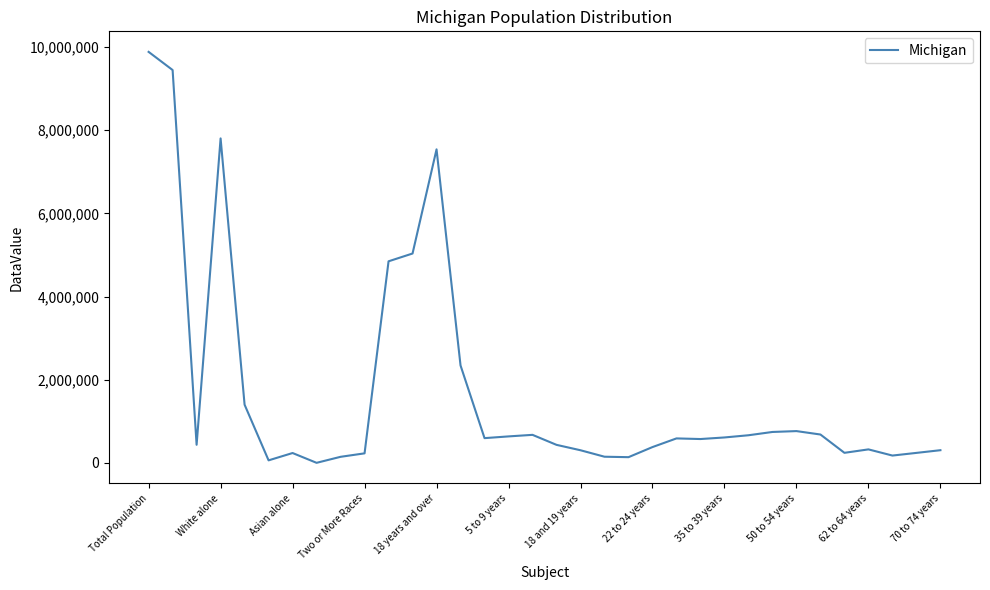

What is the difference between the maximum and minimum values?

9881036